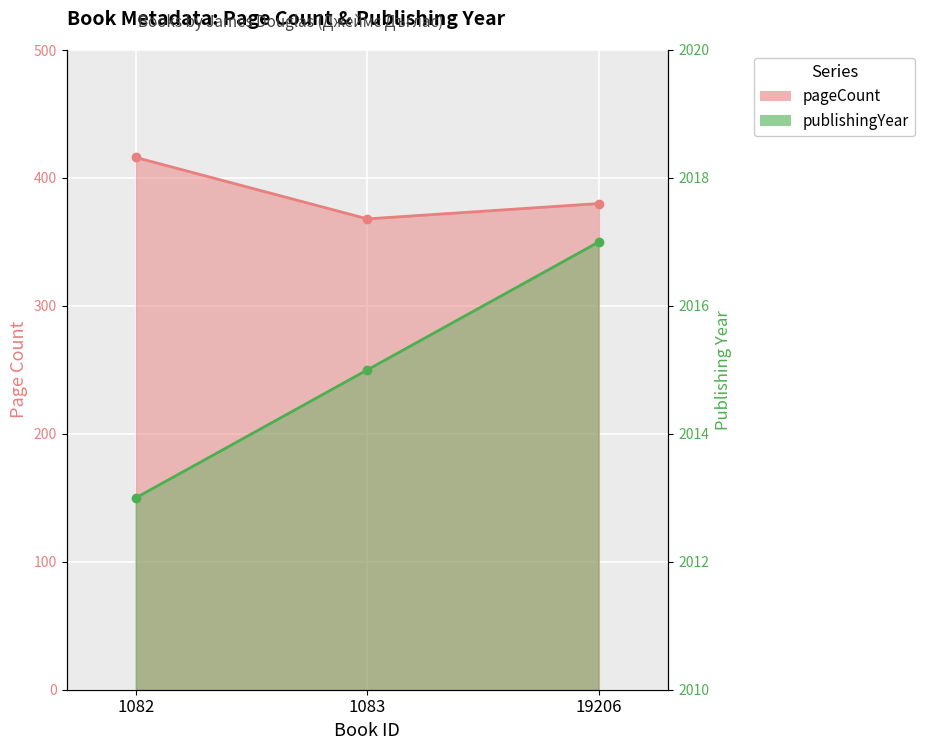

Reading left to right, list all the values displayed in this chart.

pageCount: 416	368	380
publishingYear: 2013	2015	2017